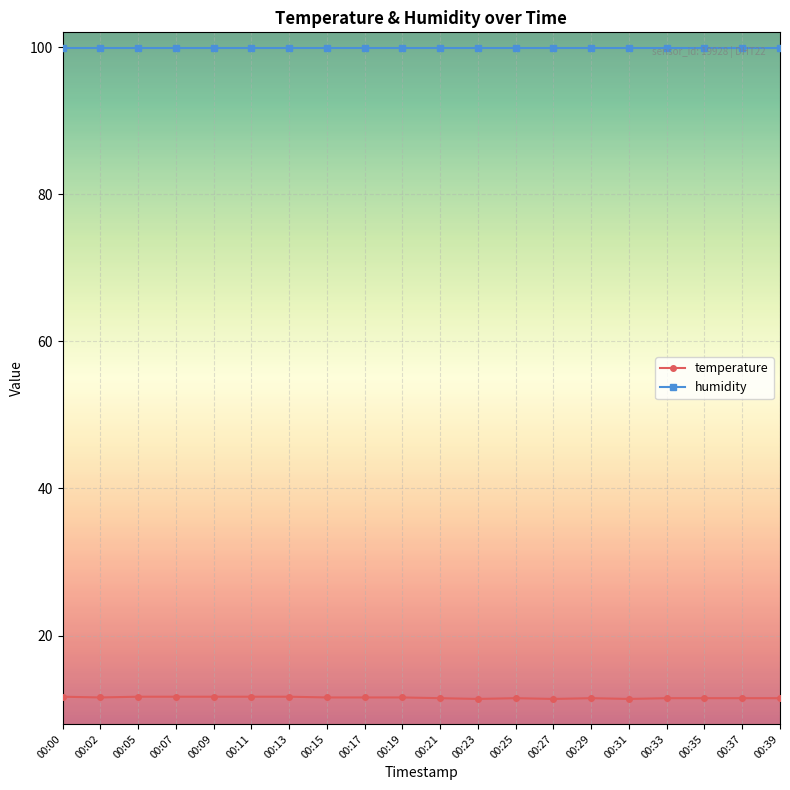

What is the average value of the temperature series?

11.6